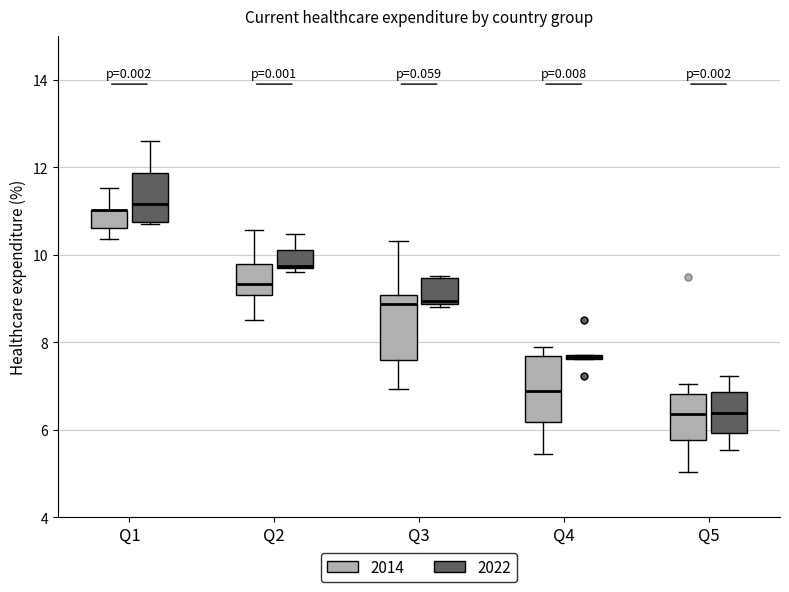

Where is the lower edge of the box for Q2 (2014) on the y-axis? The values are not printed on the chart, so give them approximately, as read against the axis.

9.0